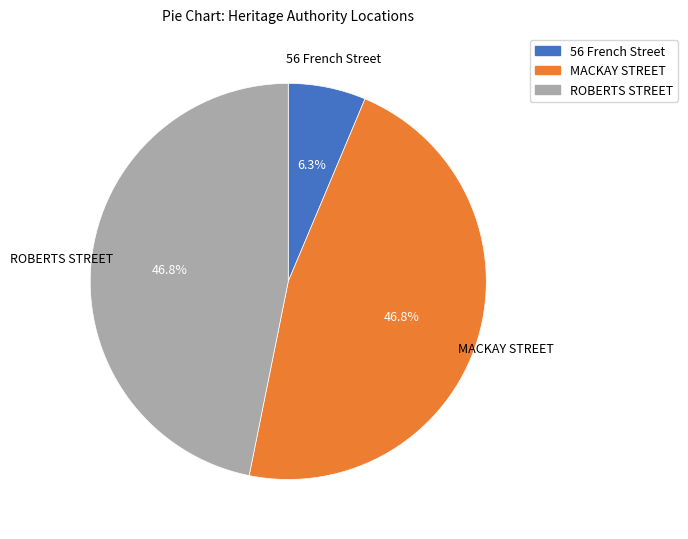

Does any single category account for the majority?

No